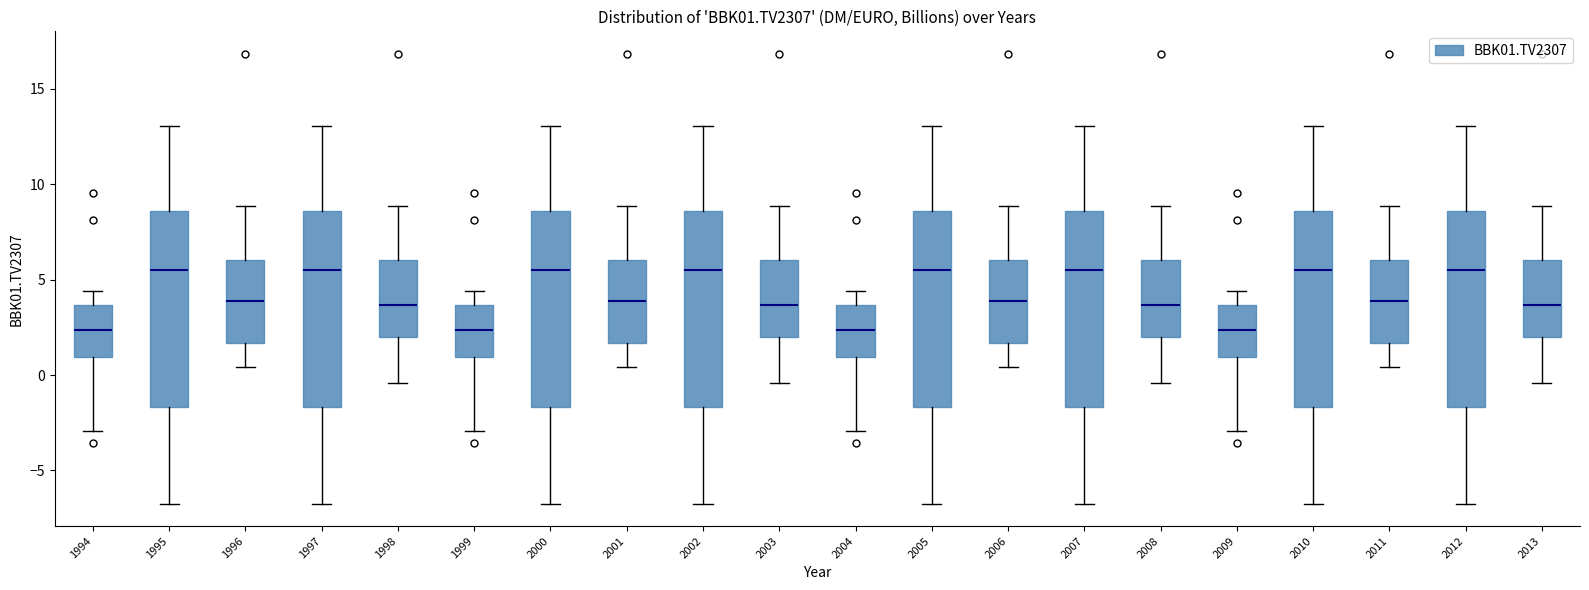

Where does the upper whisker of the box at x = 2006 end on the y-axis? The values are not printed on the chart, so give them approximately, as read against the axis.

9.0